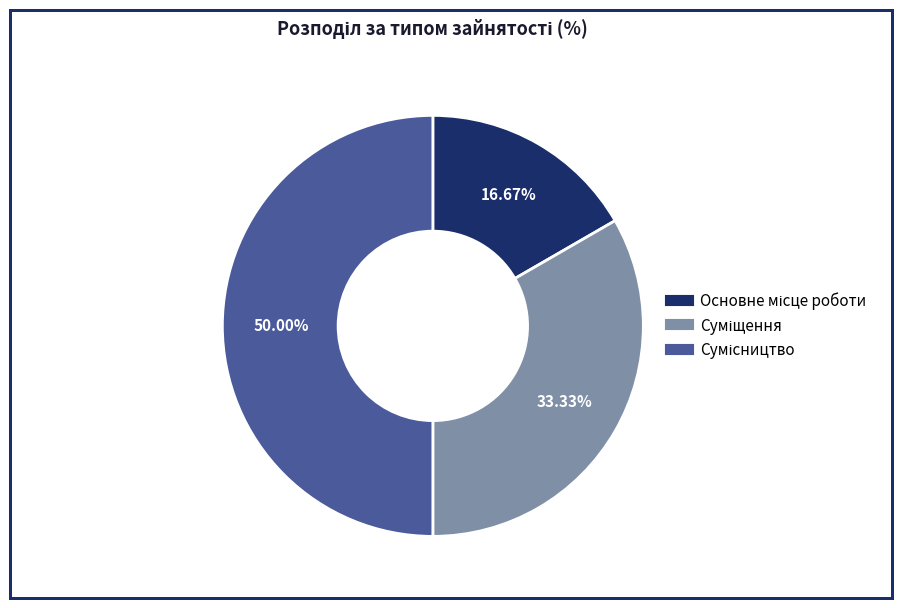

Between Суміщення and Сумісництво, which is larger?

Сумісництво